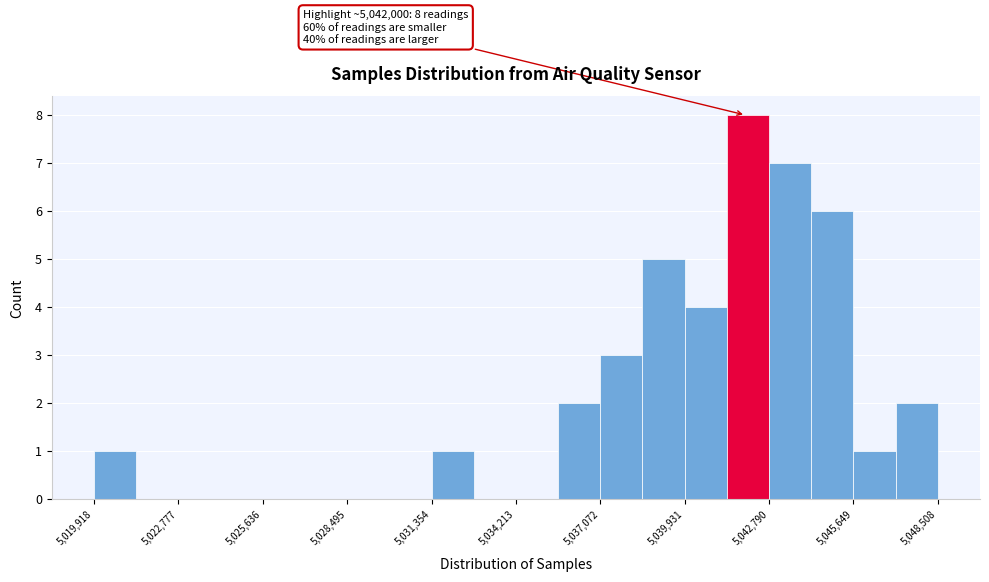

Read against the x-axis, roughly where is the centre of the tallest bar?

5042000